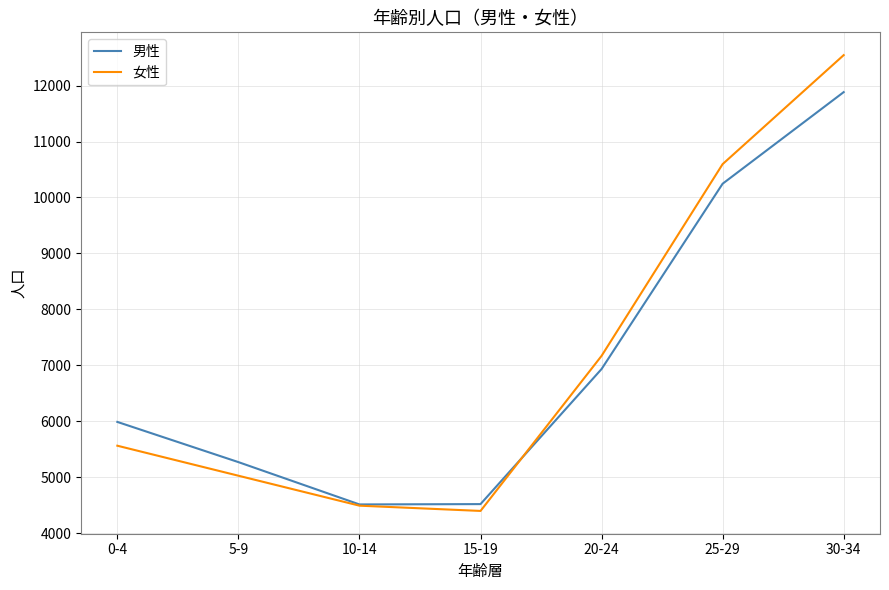

Is the value of 女性 at 25-29 greater than the value of 男性 at 30-34?

No